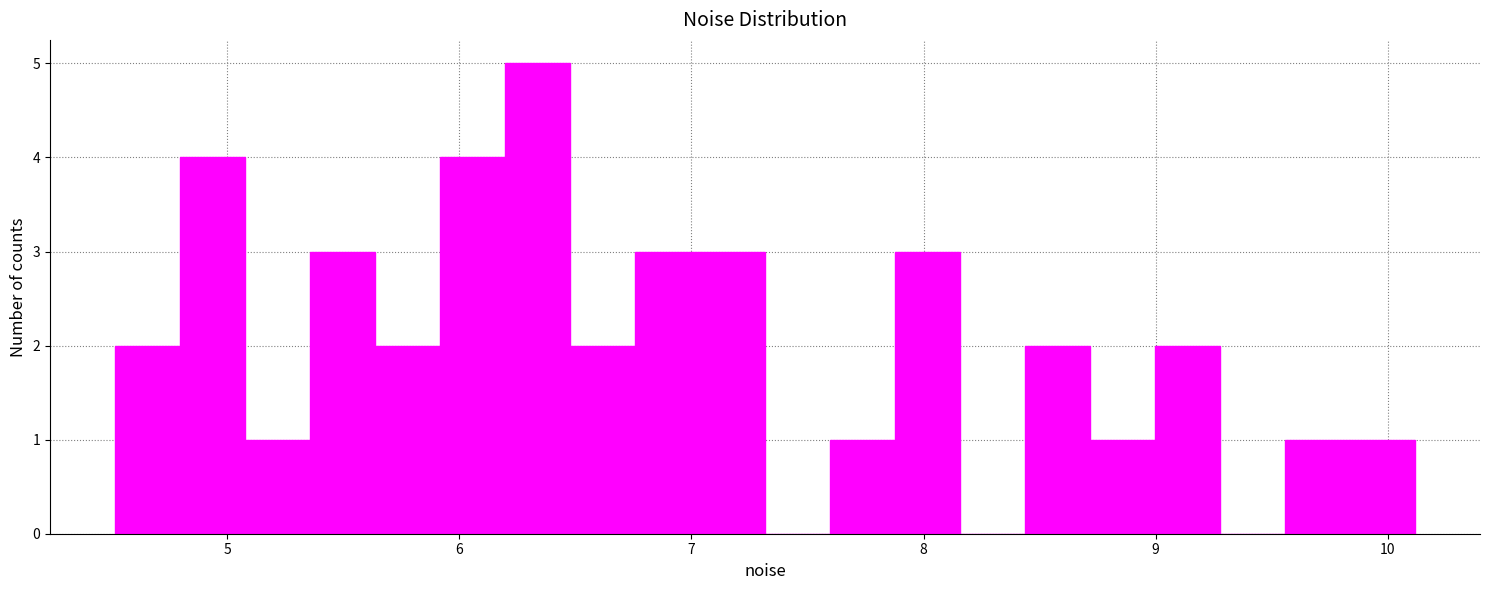

Read against the x-axis, roughly where is the centre of the tallest bar?

6.3